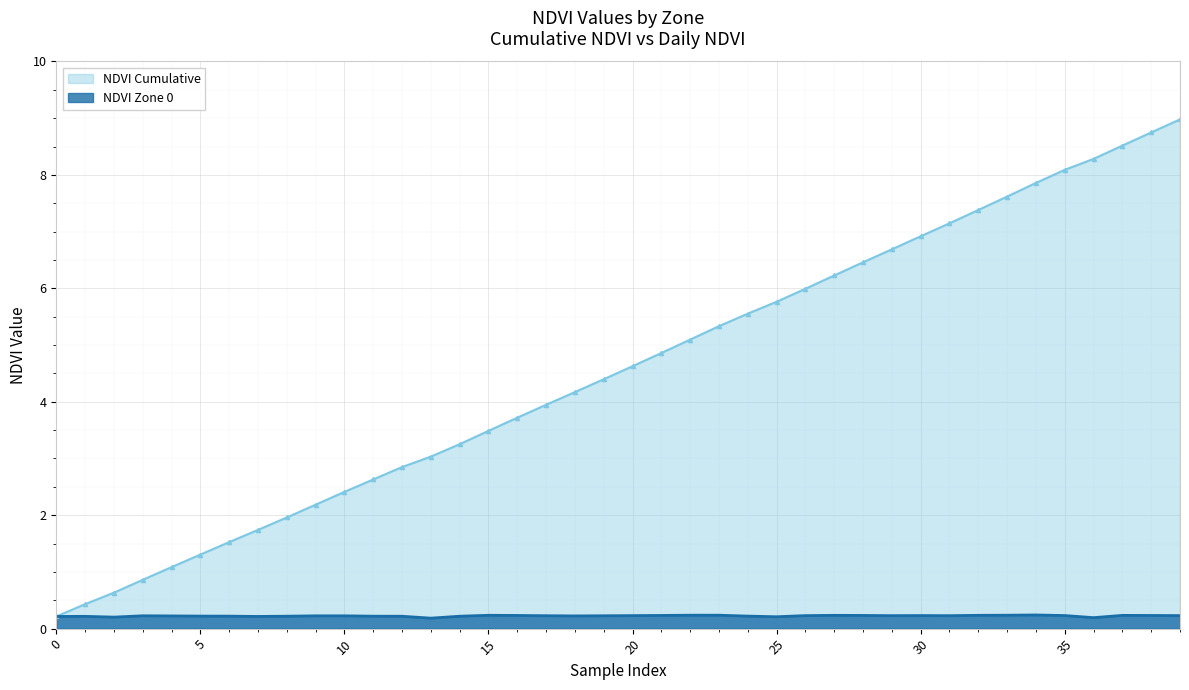

What is the label of the 13th point from the left?

12